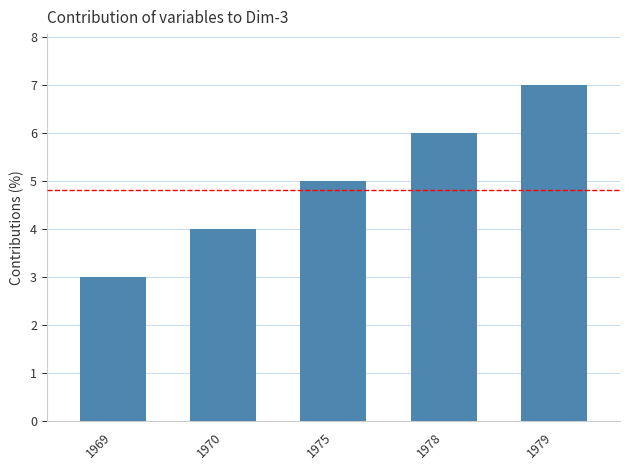

What is the maximum value shown in the chart?

7